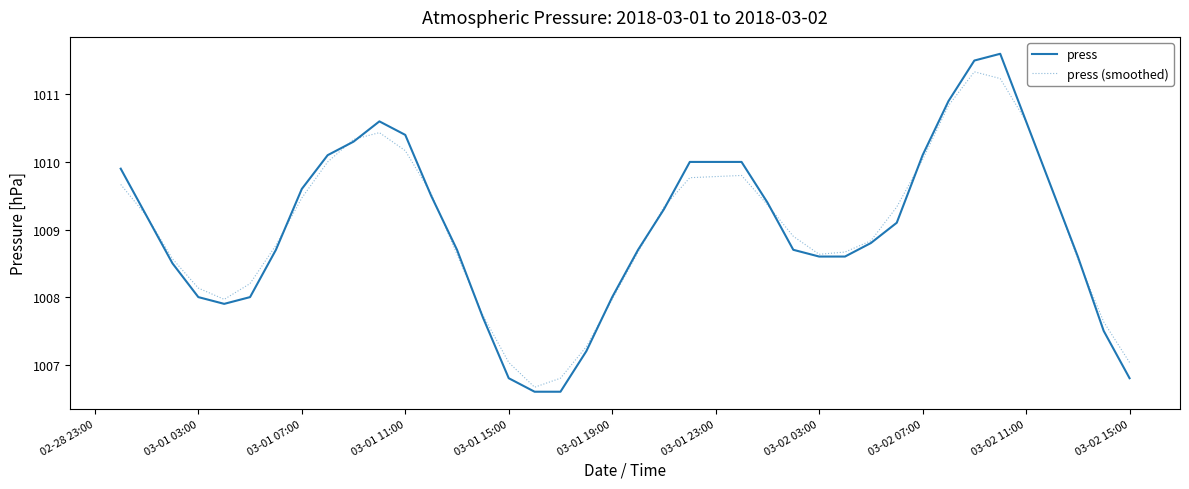

True or false: press (smoothed) has more than 2 interior local peaks.

True